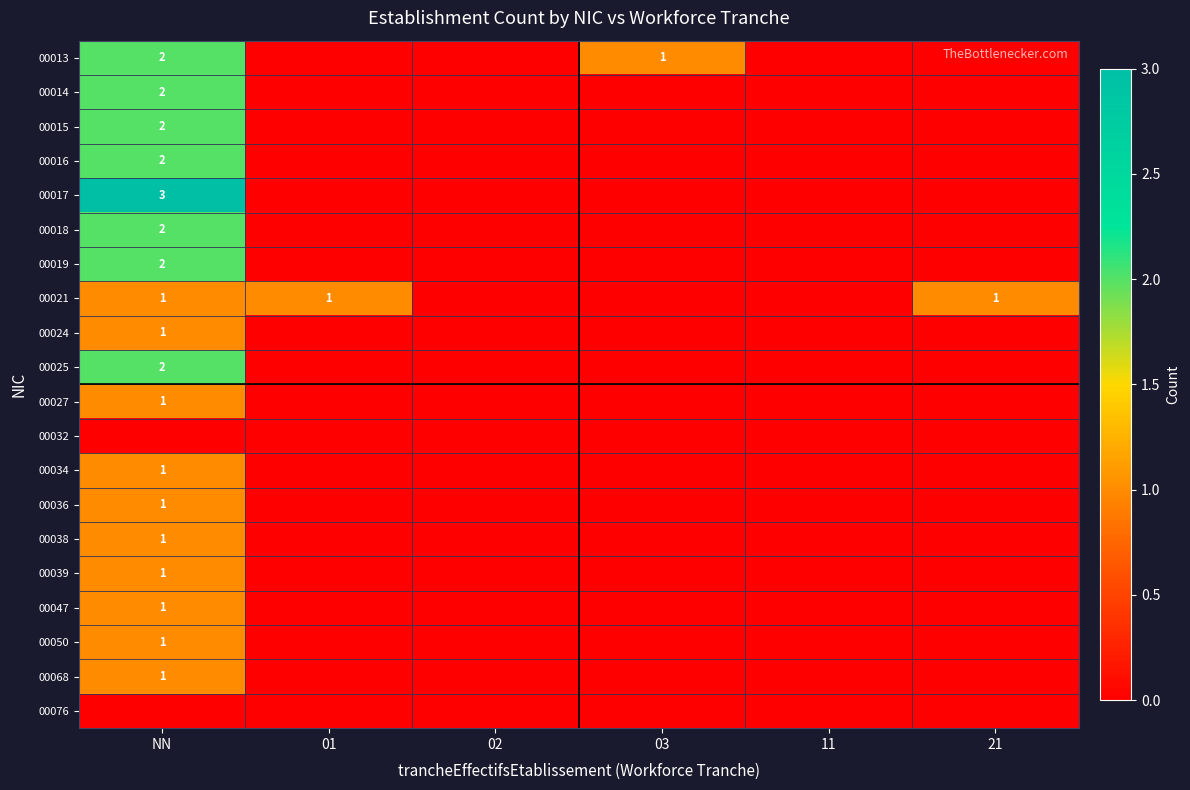

True or false: 00034 has a value of 2 at NN.

False